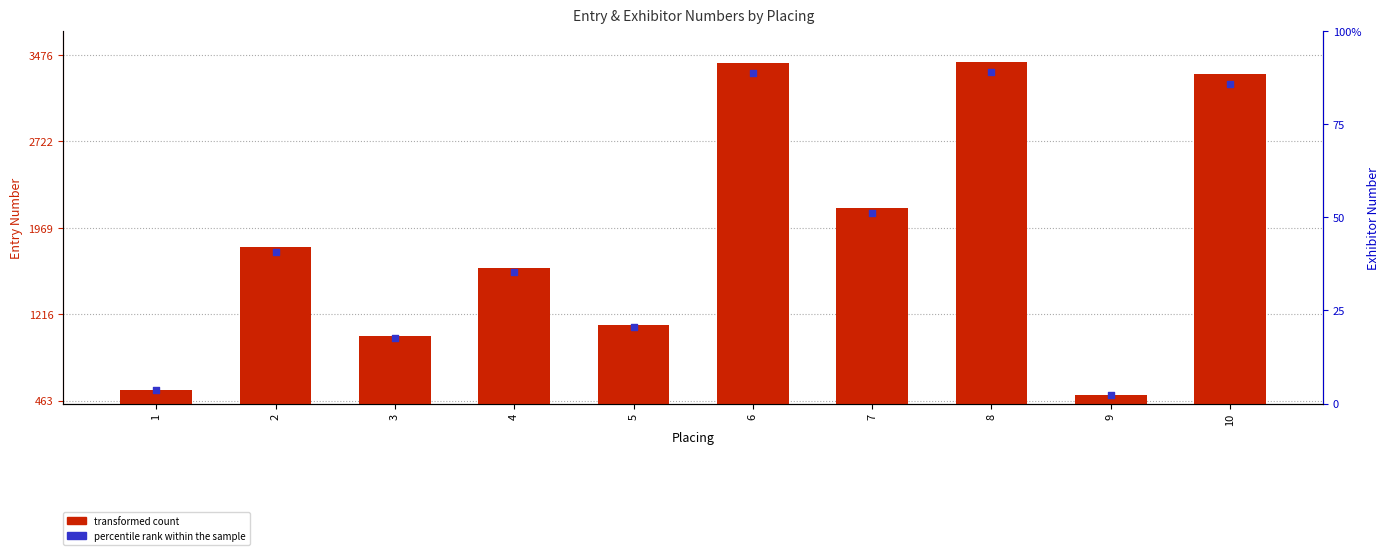

At how many categories does at least one series exceed 3132?

3